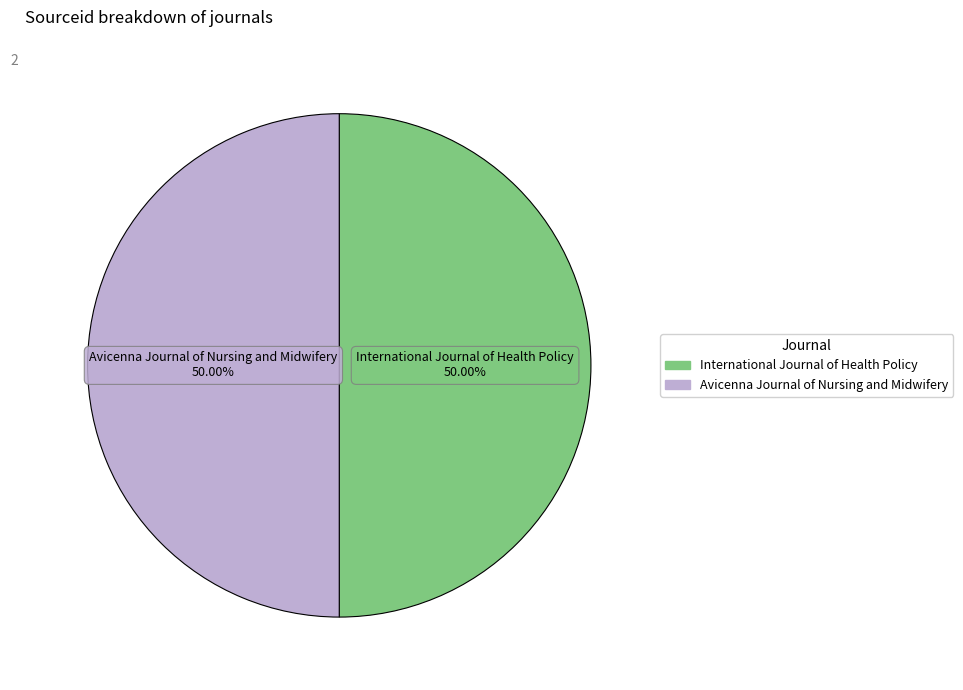

Count the number of slices in the pie.

2